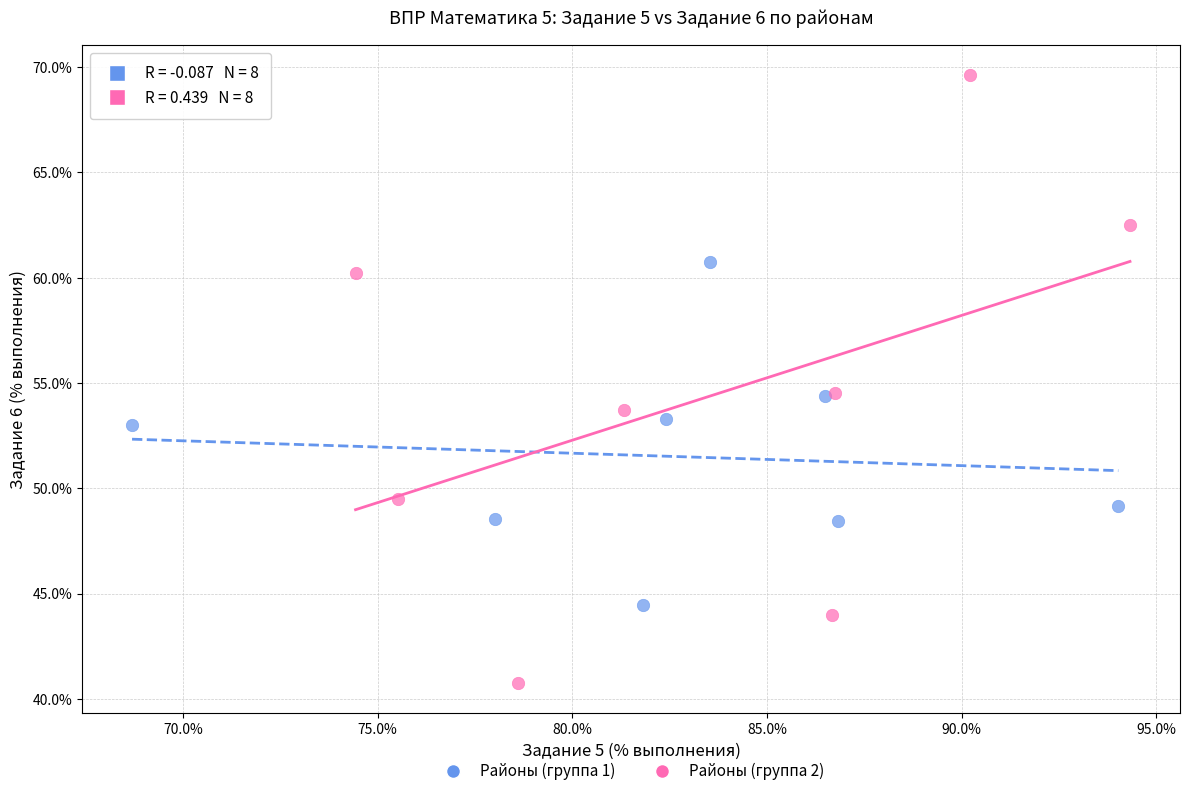

Which series has the largest Y range (max minus min)?

Районы (группа 2)